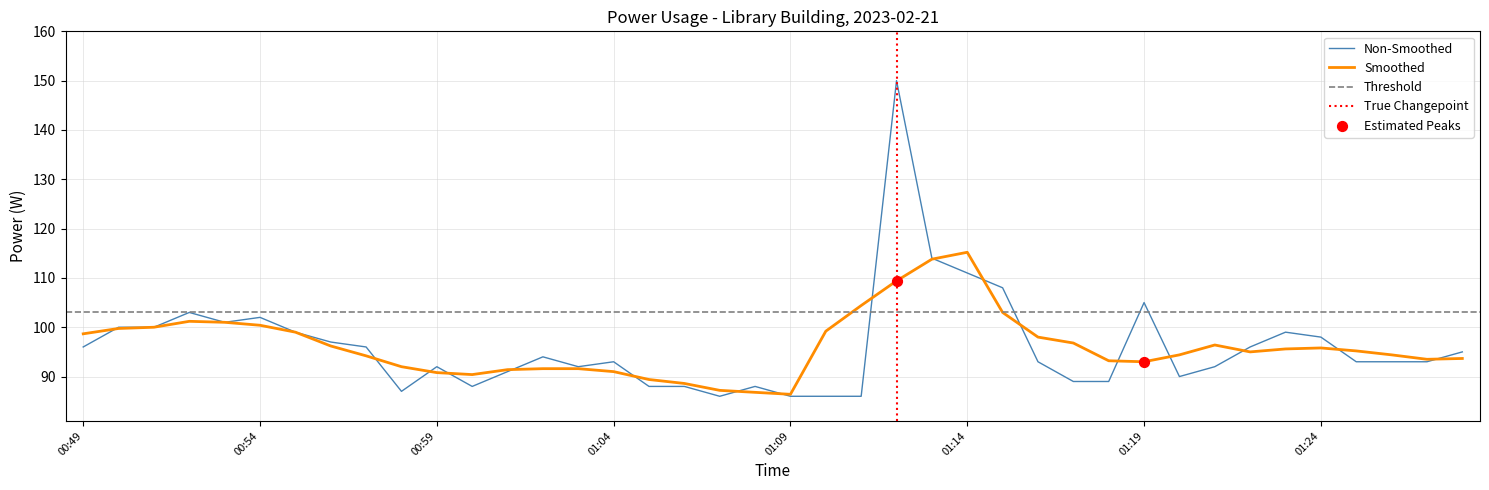

Approximately how many times larger is the value at 01:18 compared to 00:56?

0.9